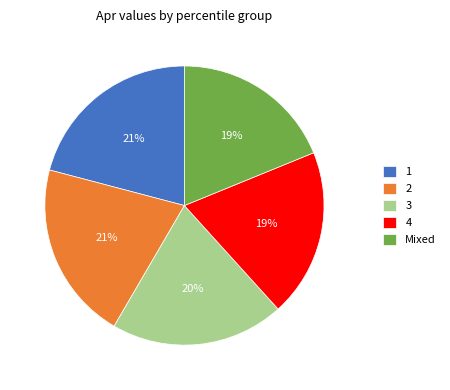

To the nearest percent, what percentage of the pie is 1?

21%